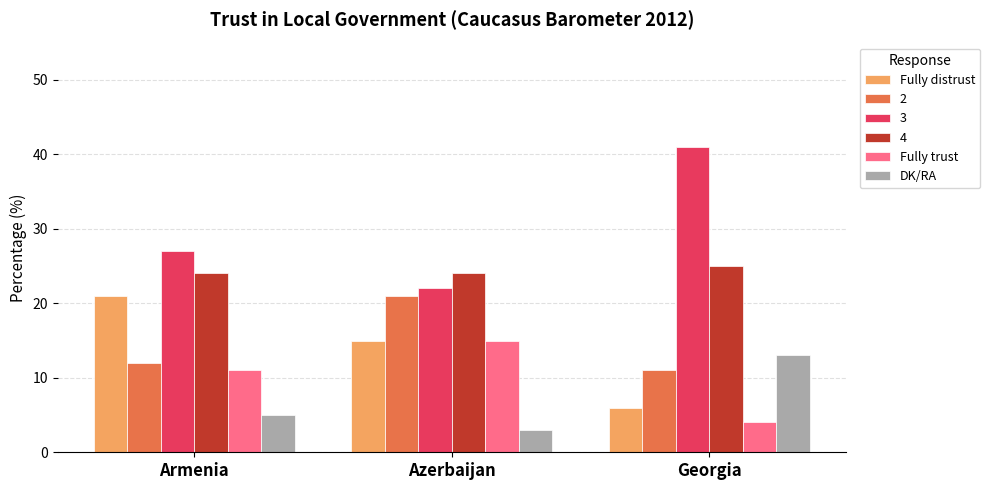

Reading right to left, transcribe all the data shown in this chart.

Fully distrust: Georgia=6	Azerbaijan=15	Armenia=21
2: Georgia=11	Azerbaijan=21	Armenia=12
3: Georgia=41	Azerbaijan=22	Armenia=27
4: Georgia=25	Azerbaijan=24	Armenia=24
Fully trust: Georgia=4	Azerbaijan=15	Armenia=11
DK/RA: Georgia=13	Azerbaijan=3	Armenia=5